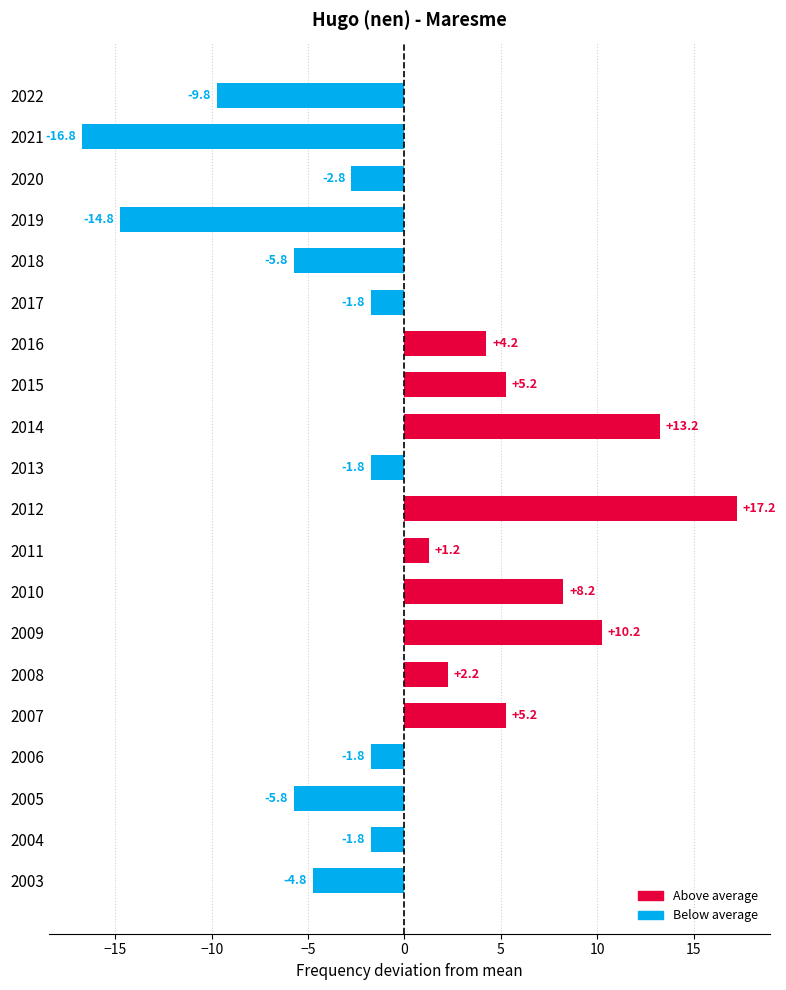

What is the difference between the values at 2017 and 2009?

12.0